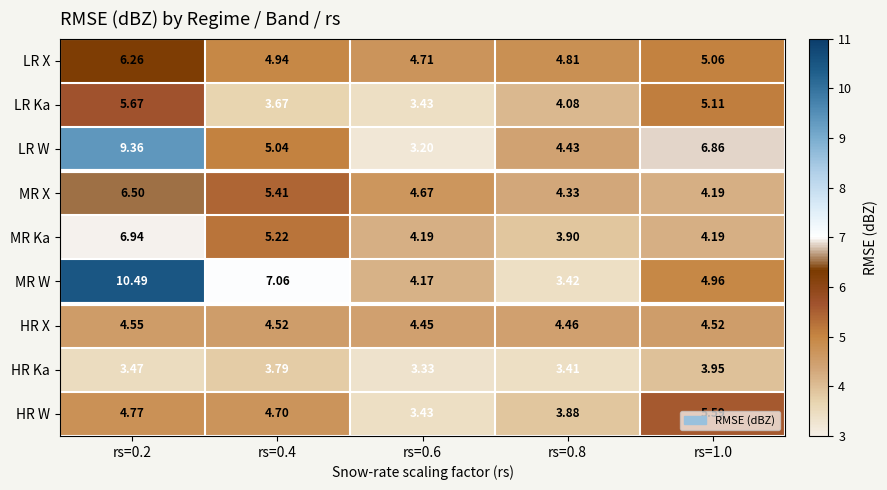

List the series in order of their peak value, highest first.

MR W, LR W, MR Ka, MR X, LR X, LR Ka, HR W, HR X, HR Ka